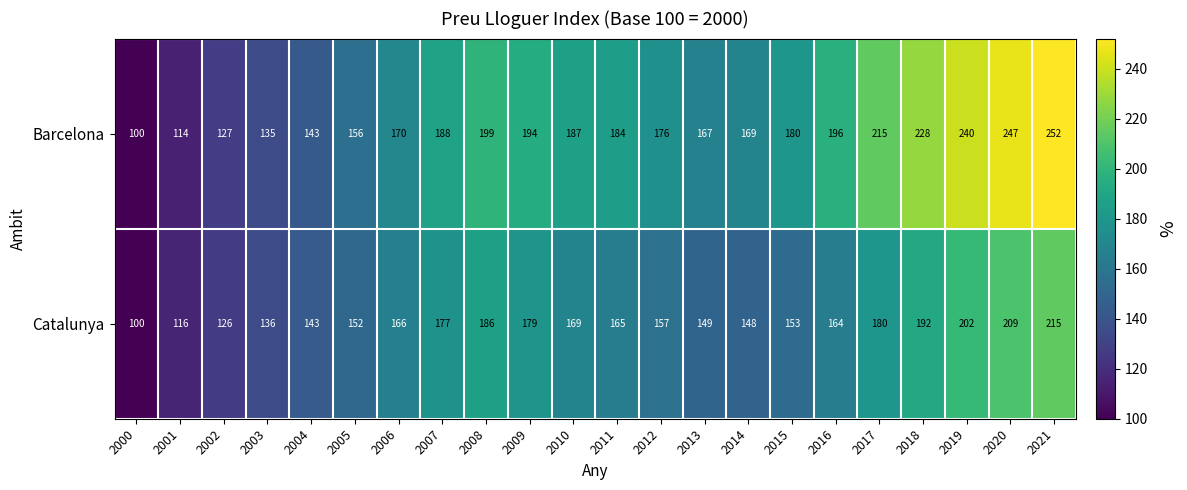

How many distinct data groups are displayed?

2